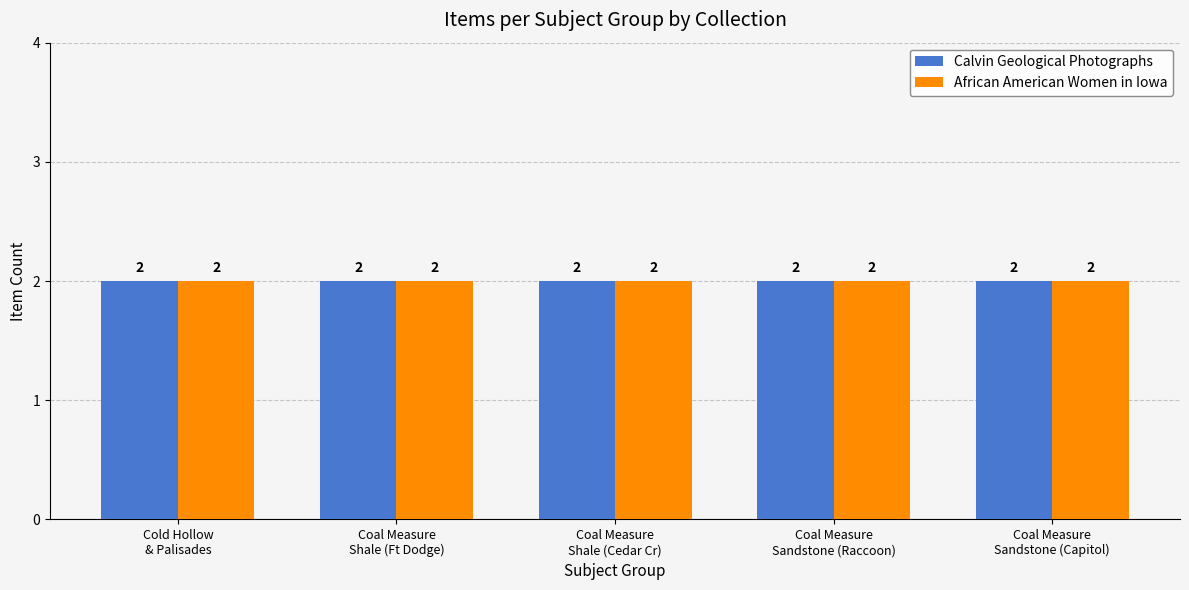

Where is Calvin Geological Photographs nearest to the value 3?

1